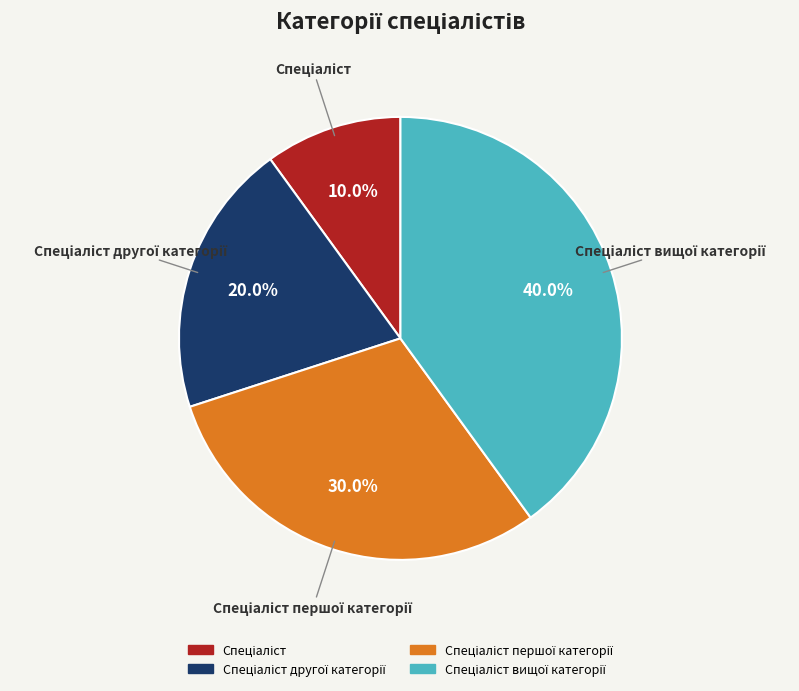

Is there any slice that represents more than half of the pie?

No